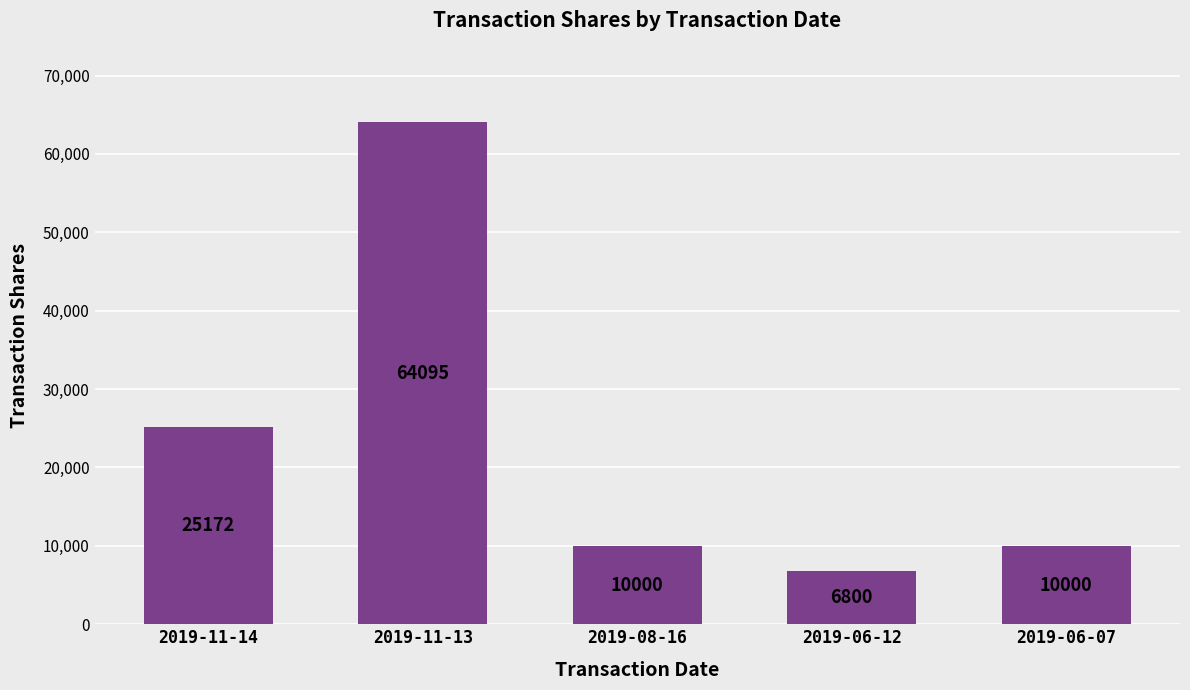

Reading right to left, what are all the values shown in this chart?

2019-06-07=10000	2019-06-12=6800	2019-08-16=10000	2019-11-13=64095	2019-11-14=25172